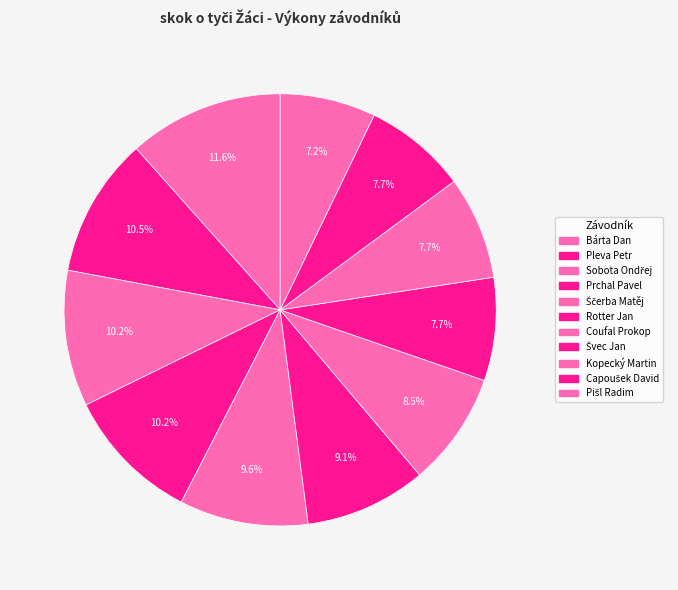

Count the number of slices in the pie.

11